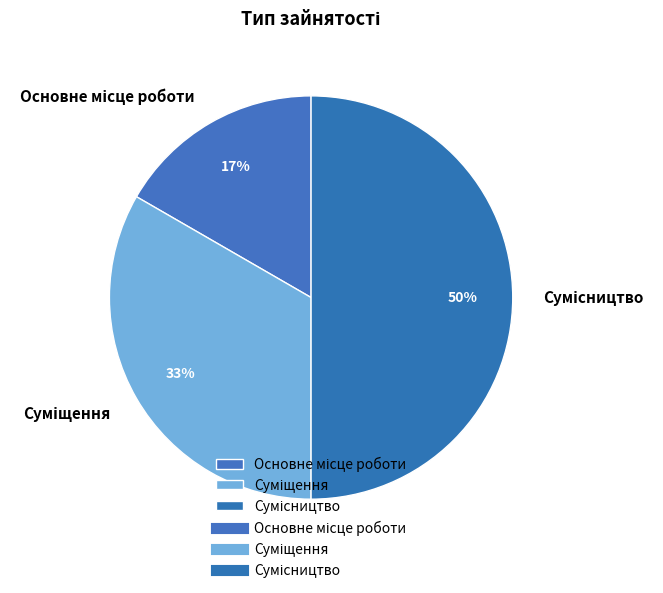

To the nearest percent, what is the average slice percentage?

33%